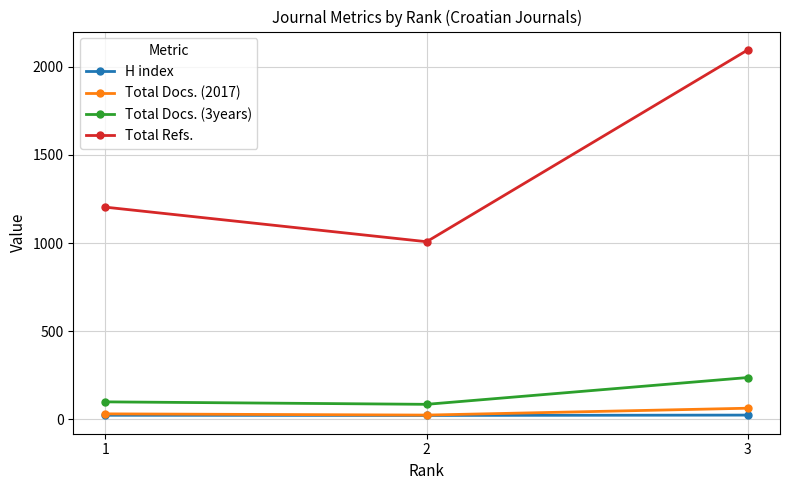

Rank the series by their maximum value, from highest to lowest.

Total Refs., Total Docs. (3years), Total Docs. (2017), H index